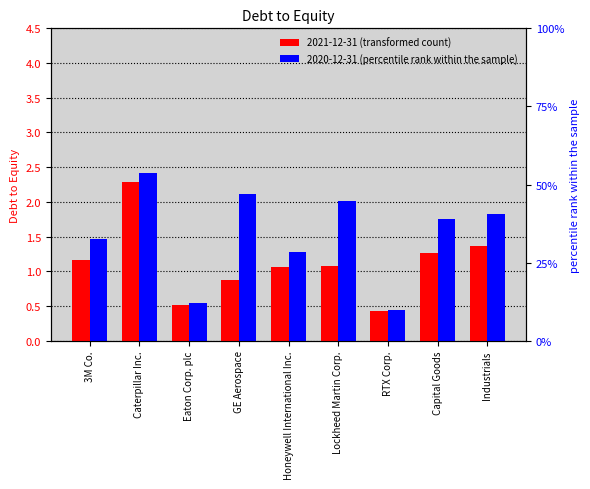

Which series has the largest range (max minus min)?

2020-12-31